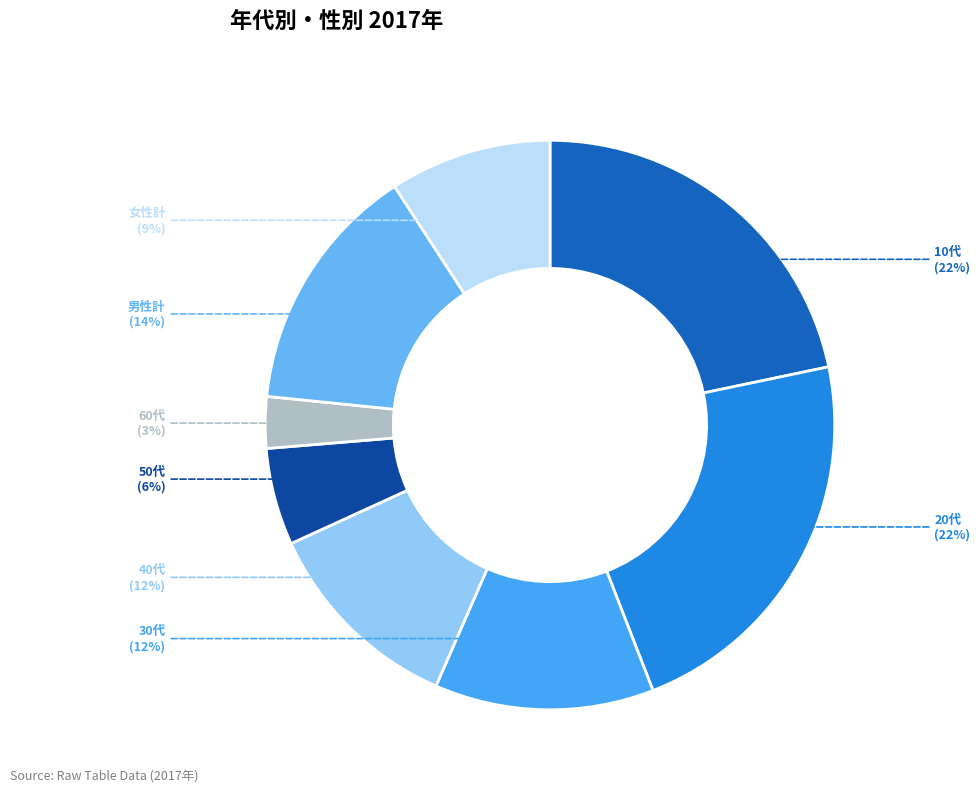

What is the smallest slice in the pie chart?

60代